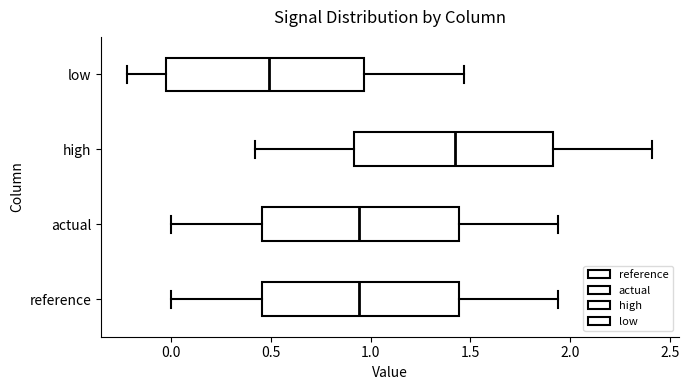

Reading bottom to top, transcribe this box plot: for each box, give where its median line is, the range the box spans, and where its two whiskers end, as read against the x-axis. The values are not printed on the chart, so give them approximately, as read against the axis.

reference: median 0.95, box 0.45 to 1.45, whiskers 0.00 to 1.95
actual: median 0.95, box 0.45 to 1.45, whiskers 0.00 to 1.95
high: median 1.40, box 0.90 to 1.90, whiskers 0.40 to 2.40
low: median 0.50, box -0.05 to 0.95, whiskers -0.20 to 1.45